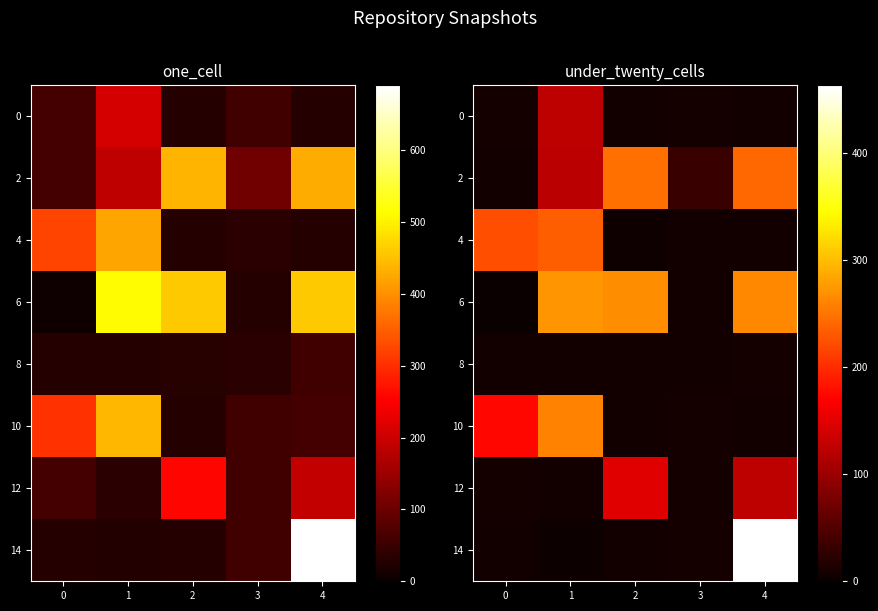

Which series has the largest range (max minus min)?

14